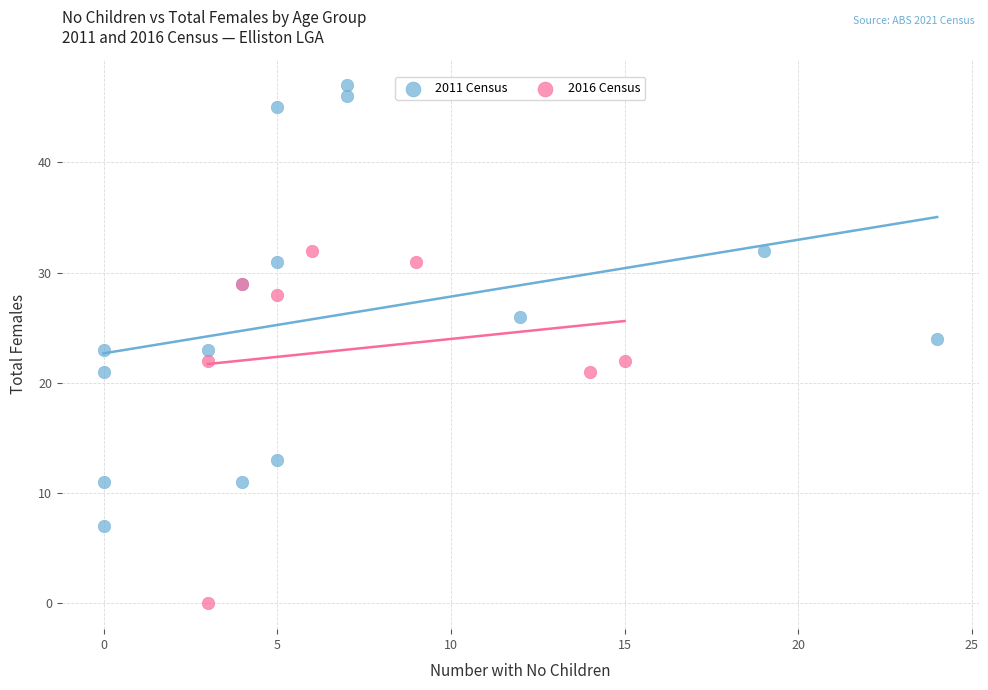

Which series contains the lowest Y value?

2016 Census